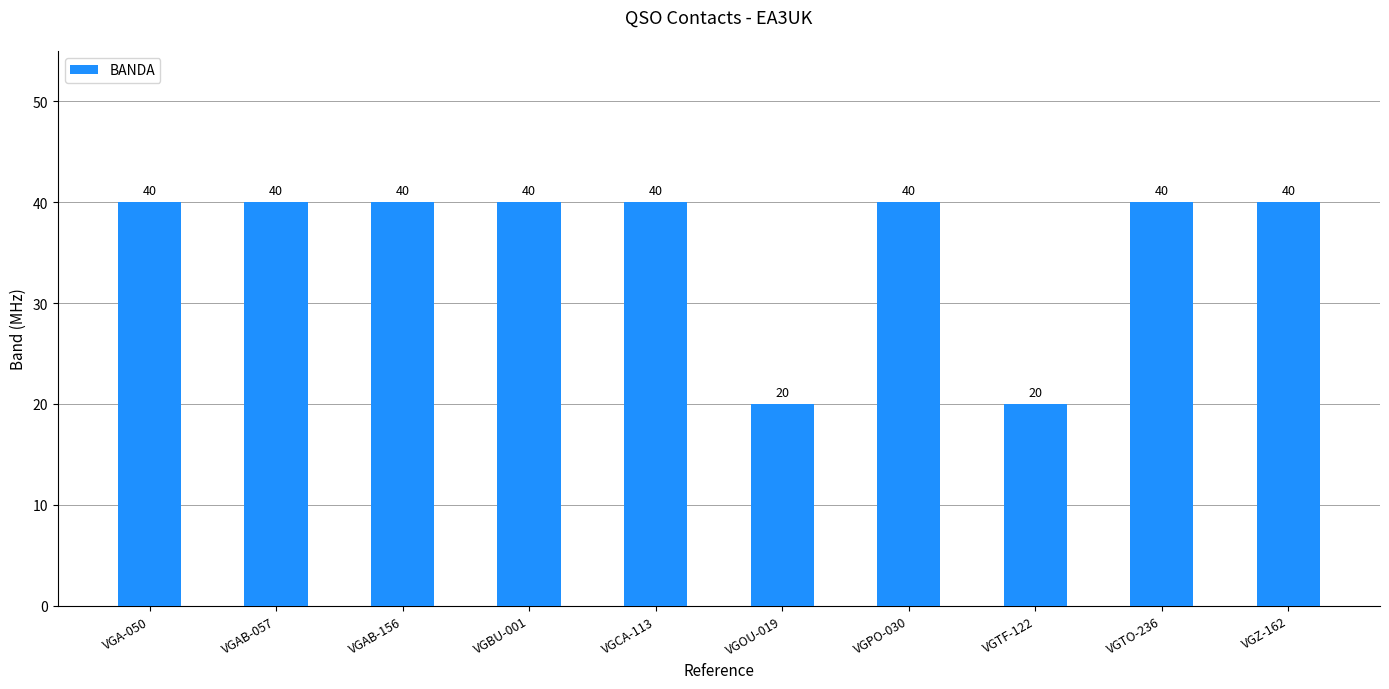

Does the chart contain stacked bars?

No